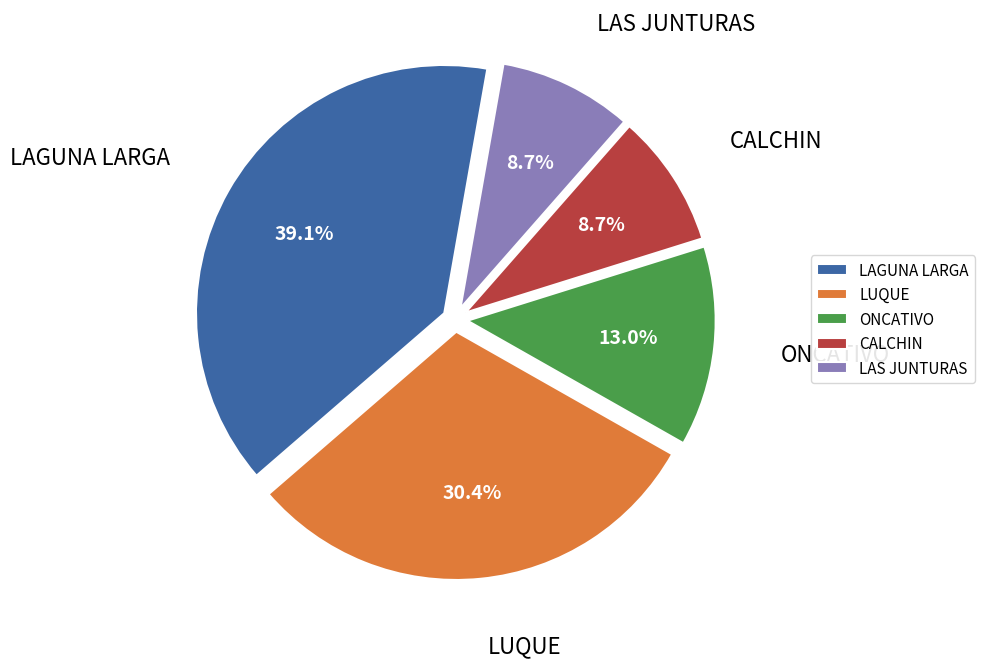

The CALCHIN slice represents 9% of the pie. True or false?

True